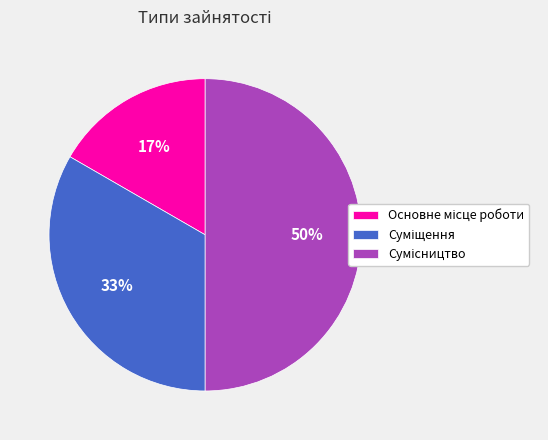

To the nearest percent, what is the average slice percentage?

33%